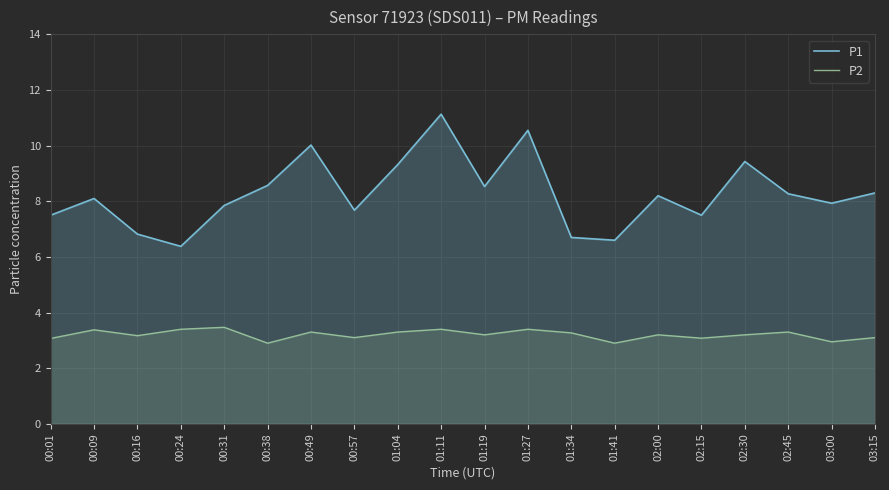

At how many categories does at least one series exceed 10?

3